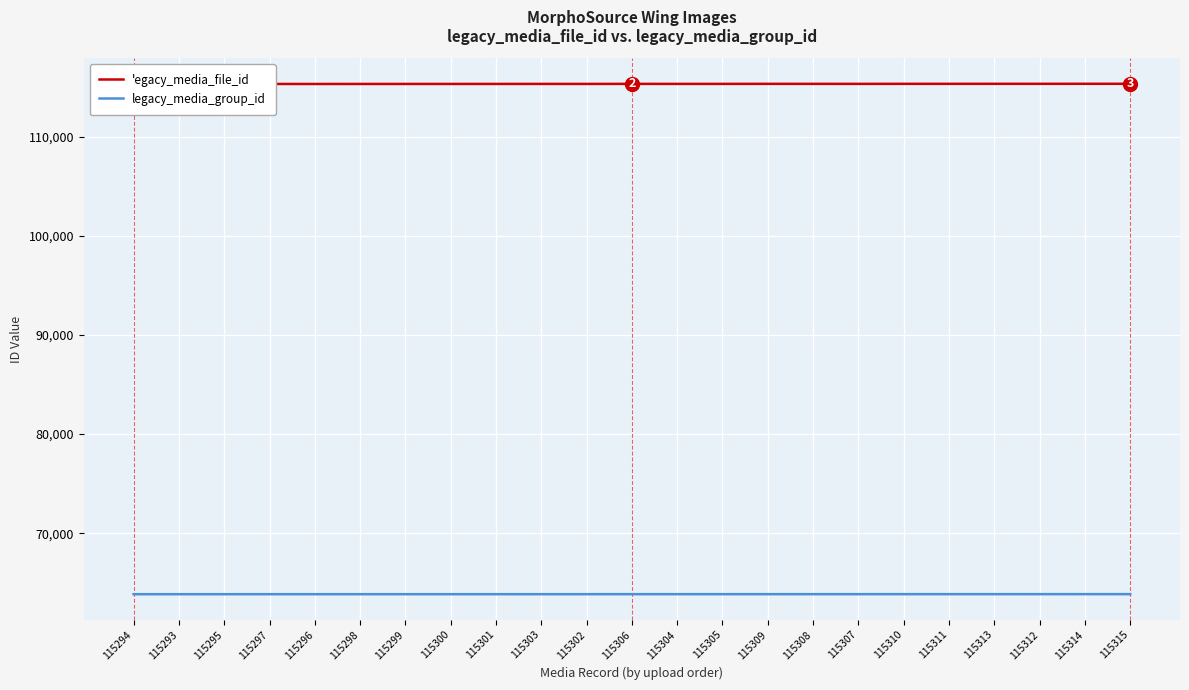

The value of legacy_media_group_id at 115294 is 32671. True or false?

False